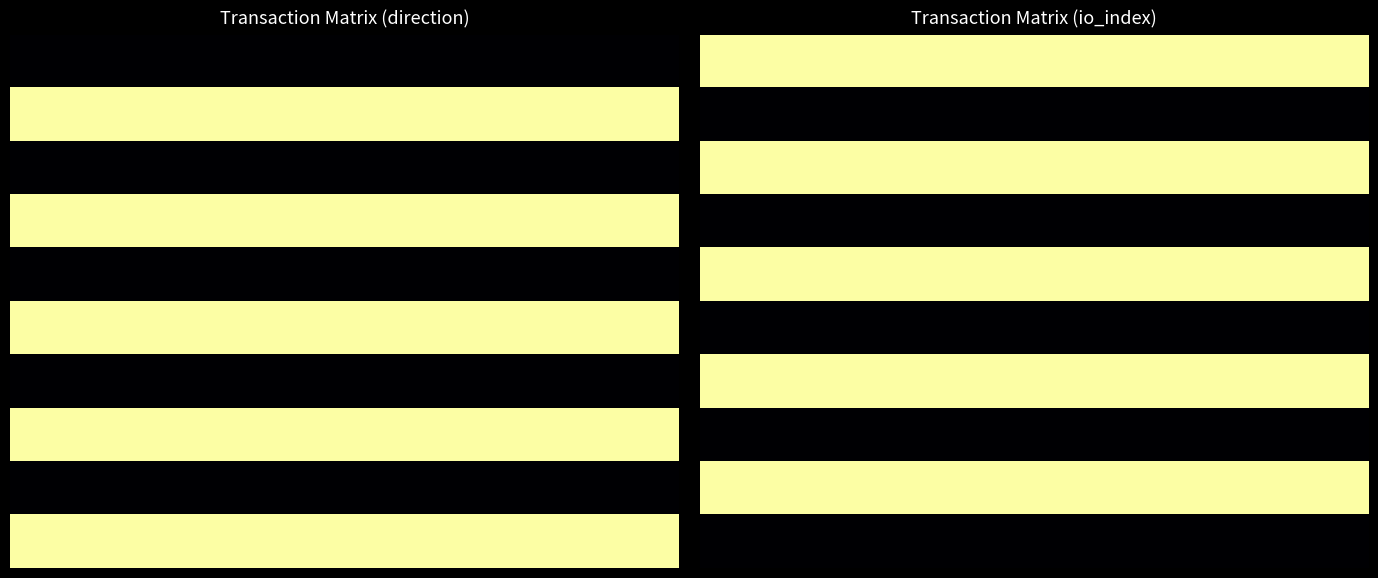

At how many categories does at least one series exceed 0?

10